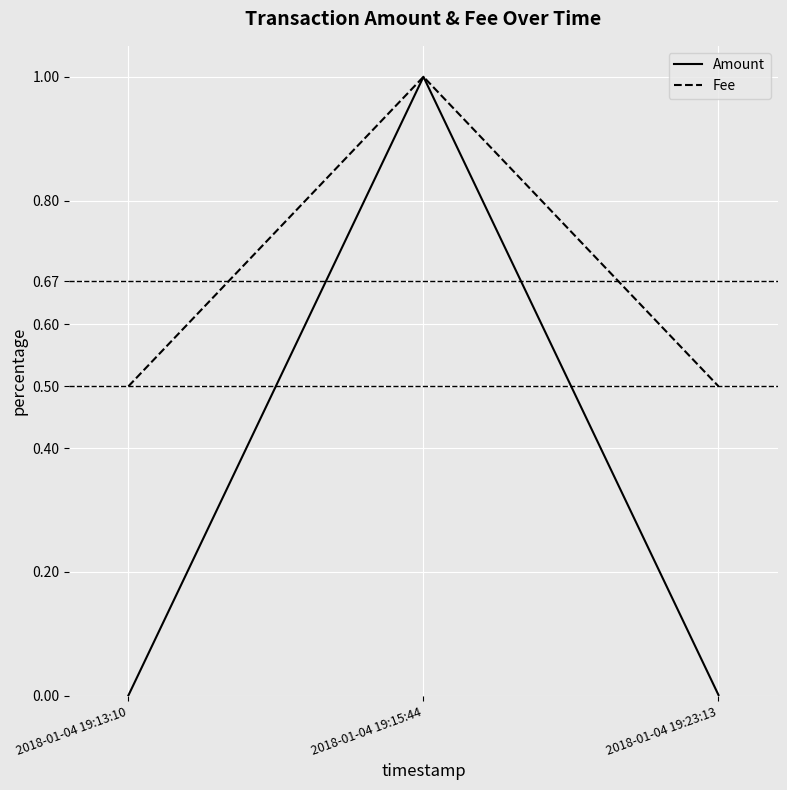

What value does the Fee series have at 2018-01-04 19:13:10?

0.5